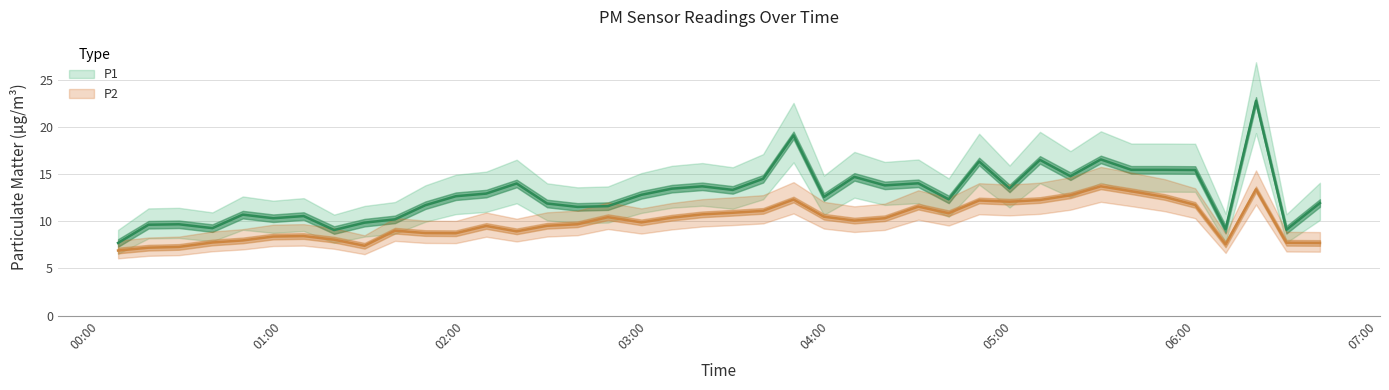

Reading left to right, transcribe all the data shown in this chart.

P1: 00:06=7.7	00:16=9.6	00:26=9.7	00:37=9.3	00:47=10.7	00:57=10.3	01:07=10.6	01:17=9.1	01:27=9.8	01:37=10.2	01:47=11.7	01:57=12.7	02:07=12.9	02:17=14.0	02:27=11.9	02:37=11.5	02:47=11.6	02:58=12.8	03:08=13.4	03:18=13.7	03:28=13.3	03:38=14.5	03:48=19.1	03:58=12.6	04:08=14.7	04:18=13.8	04:29=14.0	04:39=12.3	04:49=16.3	04:59=13.5	05:09=16.5	05:19=14.8	05:29=16.6	05:39=15.4	05:50=15.4	06:00=15.4	06:10=9.2	06:20=22.8	06:30=9.1	06:41=11.9
P2: 00:06=6.9	00:16=7.2	00:26=7.3	00:37=7.8	00:47=8.0	00:57=8.4	01:07=8.4	01:17=8.1	01:27=7.4	01:37=9.0	01:47=8.8	01:57=8.7	02:07=9.5	02:17=8.9	02:27=9.5	02:37=9.7	02:47=10.4	02:58=9.9	03:08=10.4	03:18=10.7	03:28=10.9	03:38=11.1	03:48=12.3	03:58=10.5	04:08=10.1	04:18=10.3	04:29=11.6	04:39=10.8	04:49=12.2	04:59=12.1	05:09=12.2	05:19=12.8	05:29=13.7	05:39=13.2	05:50=12.6	06:00=11.7	06:10=7.5	06:20=13.4	06:30=7.7	06:41=7.7